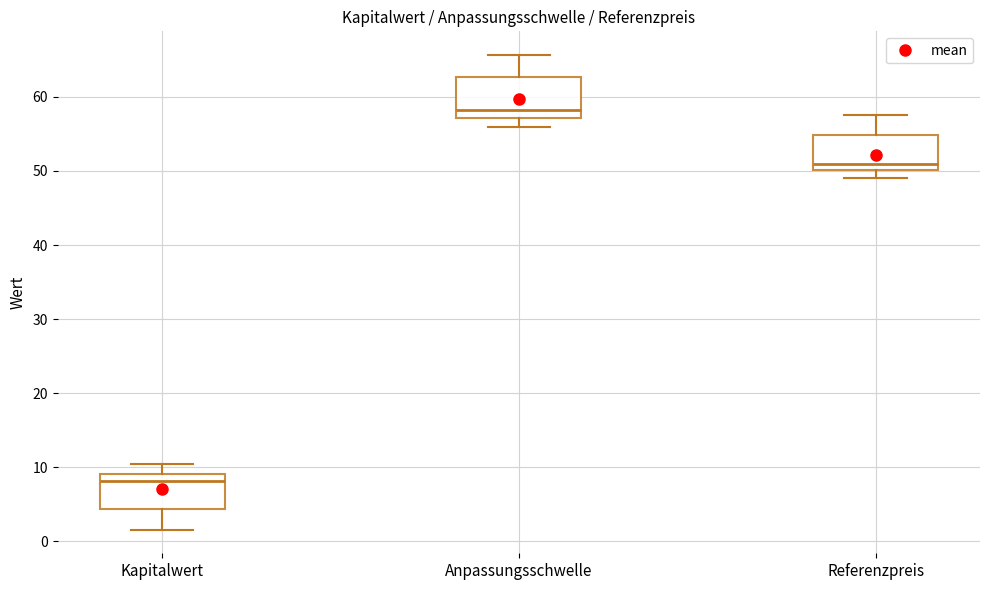

Which box's median line is the highest?

Anpassungsschwelle